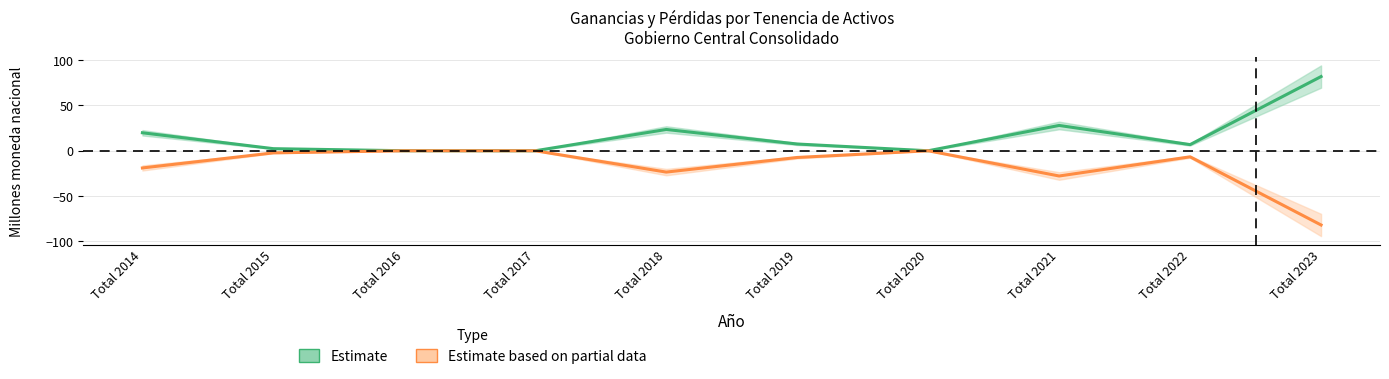

Reading right to left, transcribe all the data shown in this chart.

Estimate: 81.9	6.8	27.9	0.0	7.5	23.5	0.0	0.0	2.3	19.8
Estimate based on partial data: -81.9	-6.7	-27.8	0.0	-7.4	-23.5	0.0	0.0	-2.3	-19.0